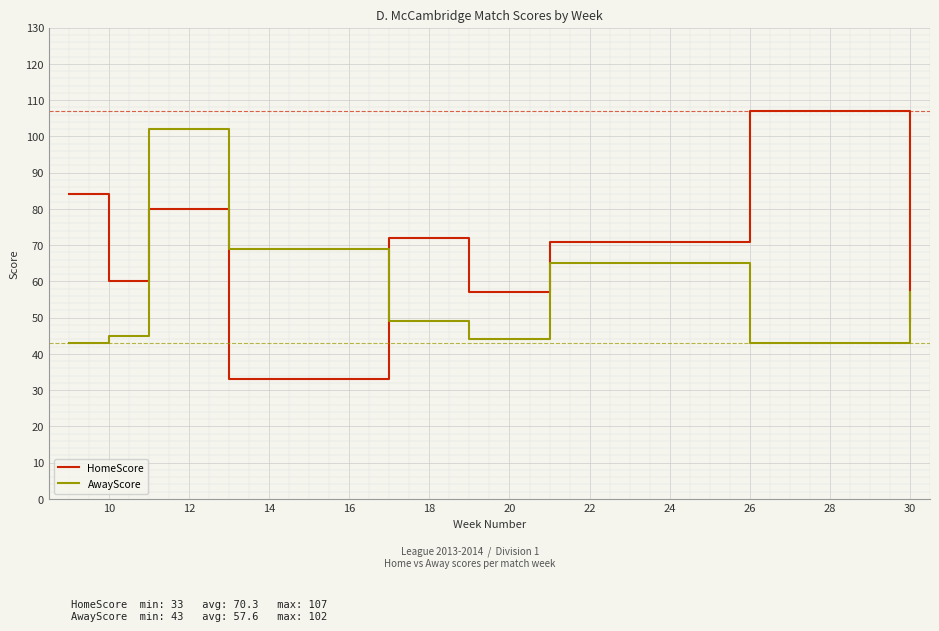

True or false: AwayScore and HomeScore cross at least once.

True